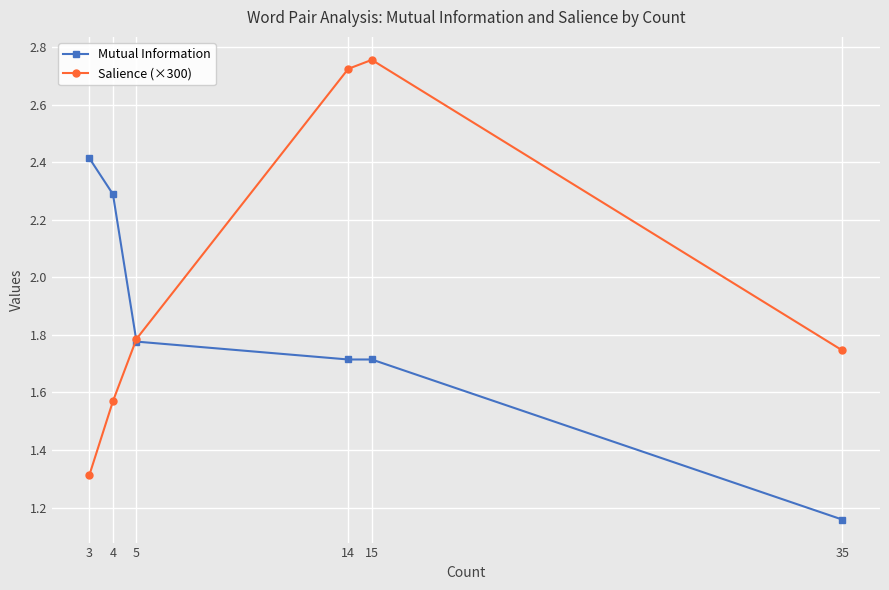

What are all the series names shown in the legend?

Mutual Information, Salience (×300)